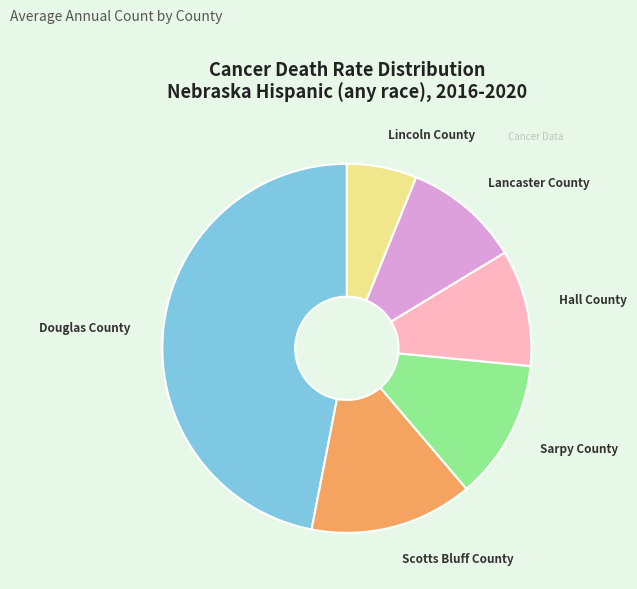

Does Scotts Bluff County represent more than half of the total?

No